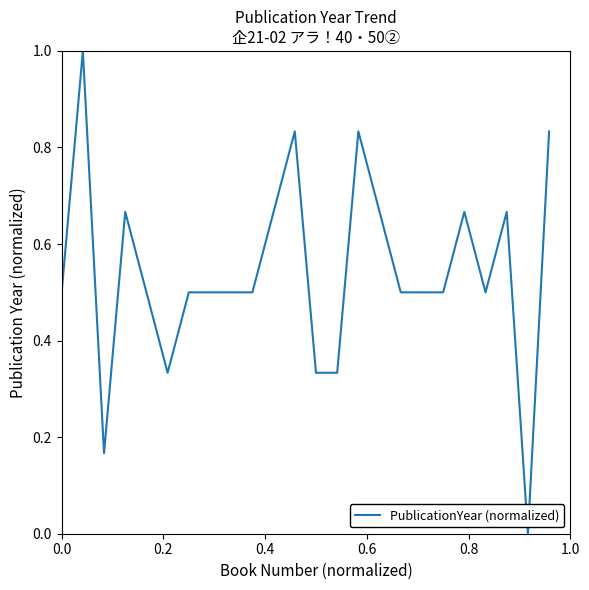

What is the difference between the maximum and minimum values?

1.0